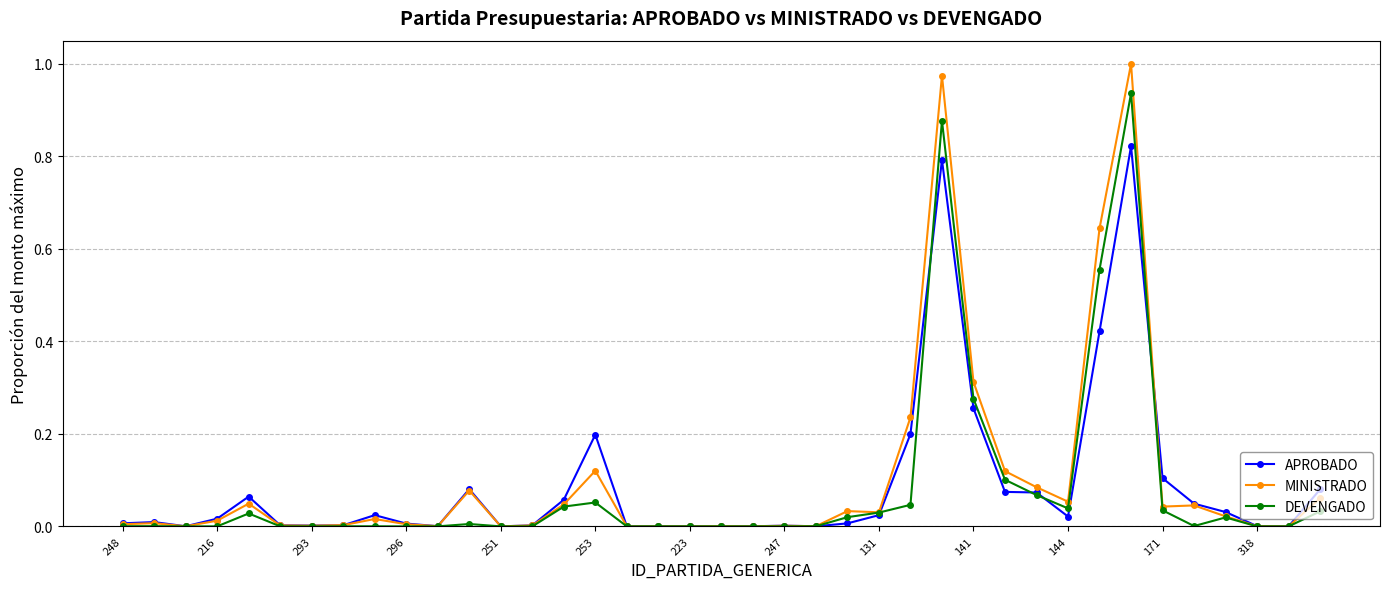

Which series ends up on top after the final intersection of DEVENGADO and APROBADO?

APROBADO